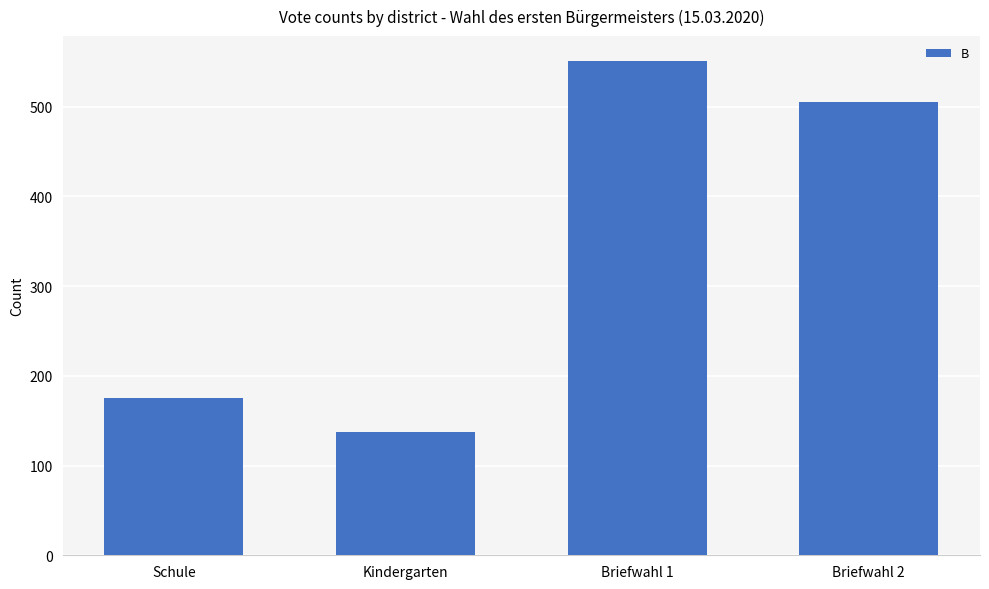

What position from the right is Kindergarten?

3